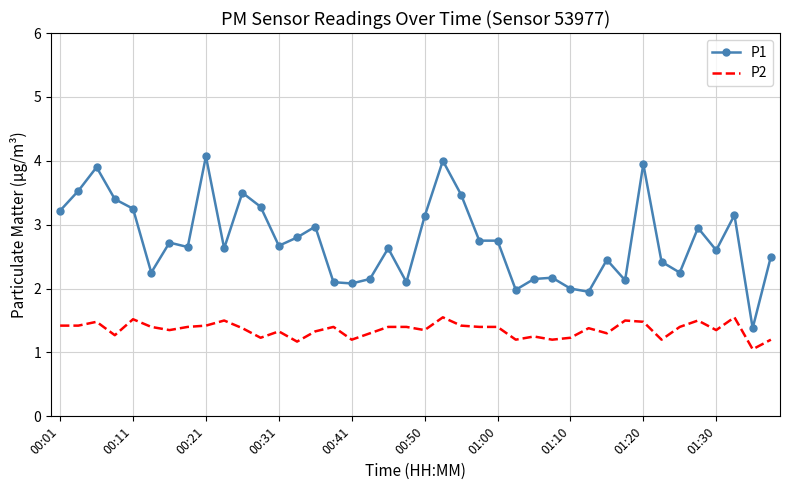

True or false: P2 and P1 intersect in this chart.

False